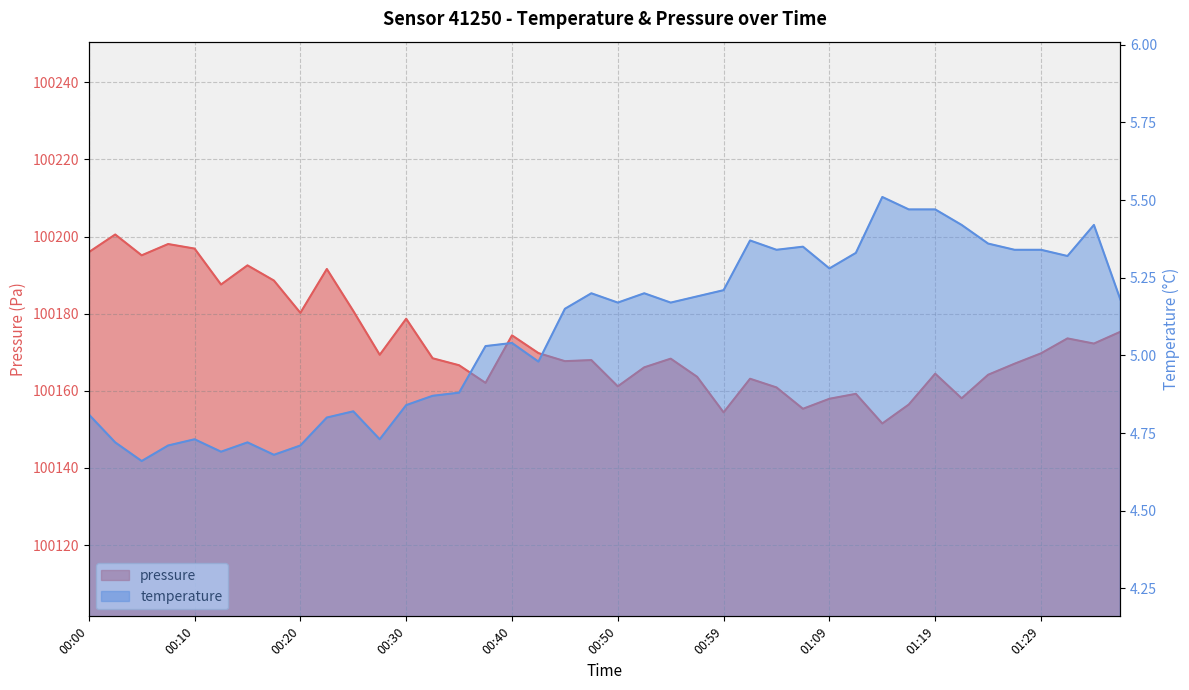

At which category does temperature reach its first local peak?

00:10